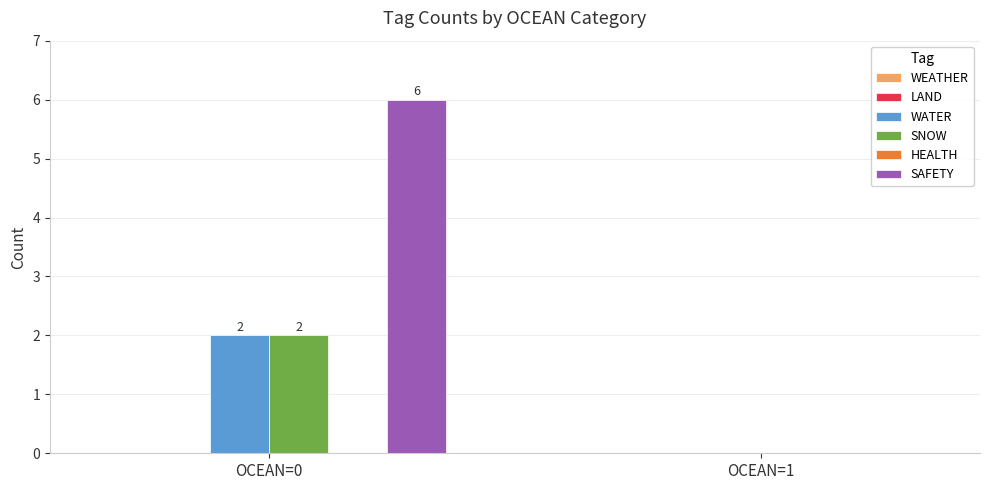

Is the value of WATER at OCEAN=1 greater than the value of SNOW at OCEAN=0?

No